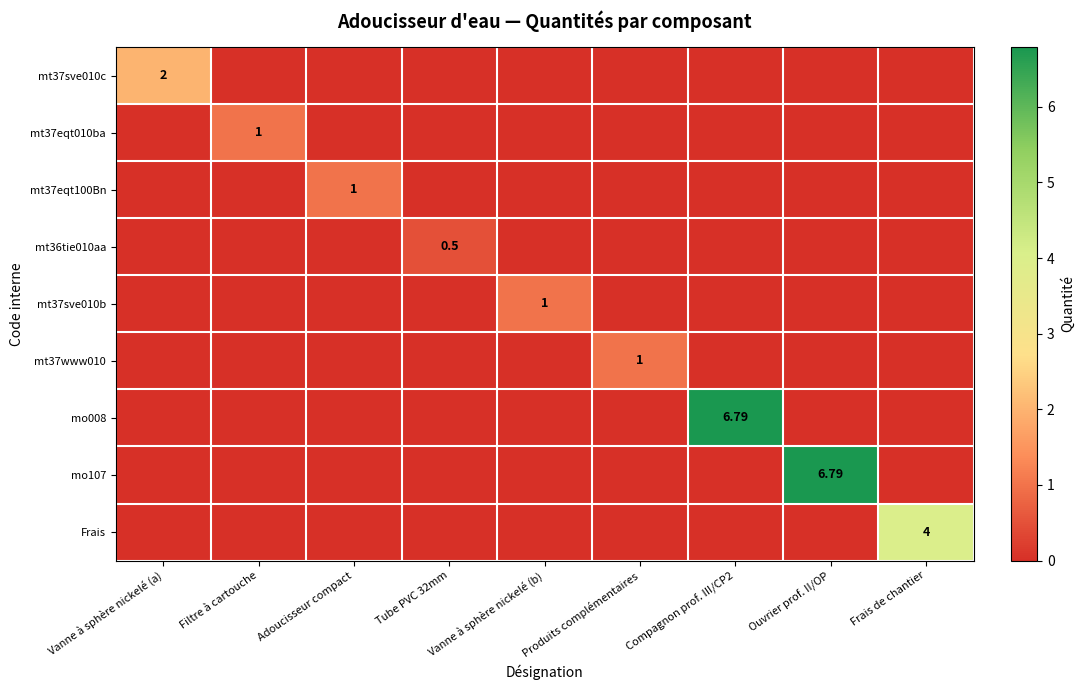

The mt36tie010aa series shows 0.0 at Vanne à sphère nickelé (b). True or false?

True